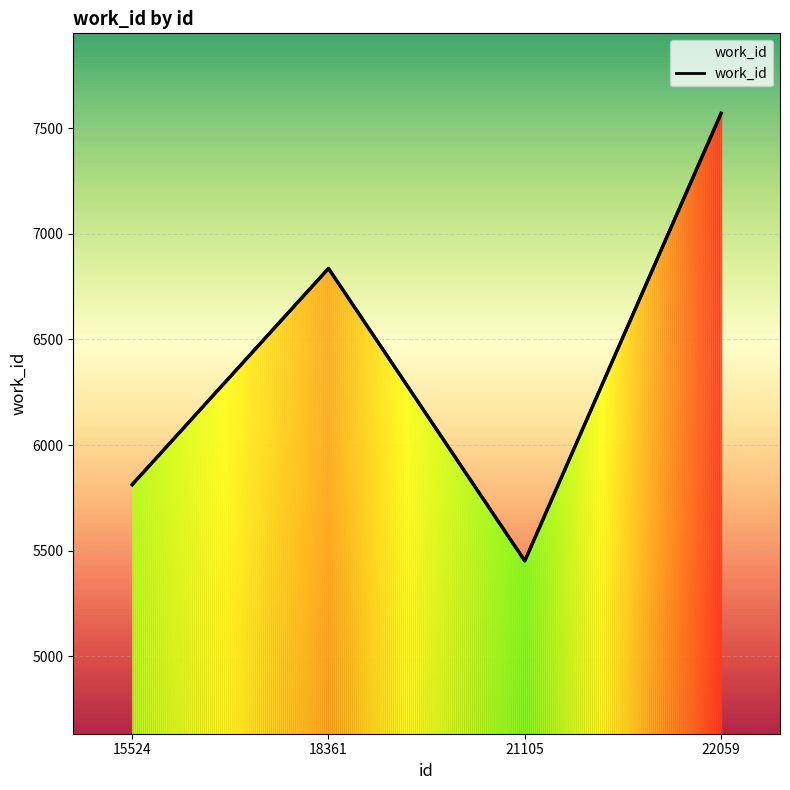

What is the sum of all values?

25671